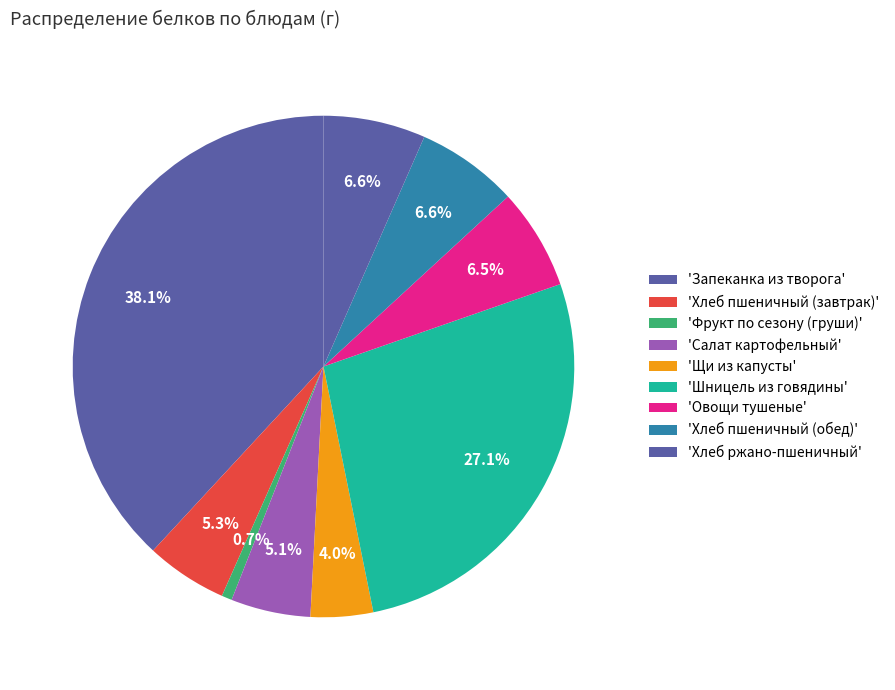

Which category has the biggest portion of the pie?

Запеканка из творога